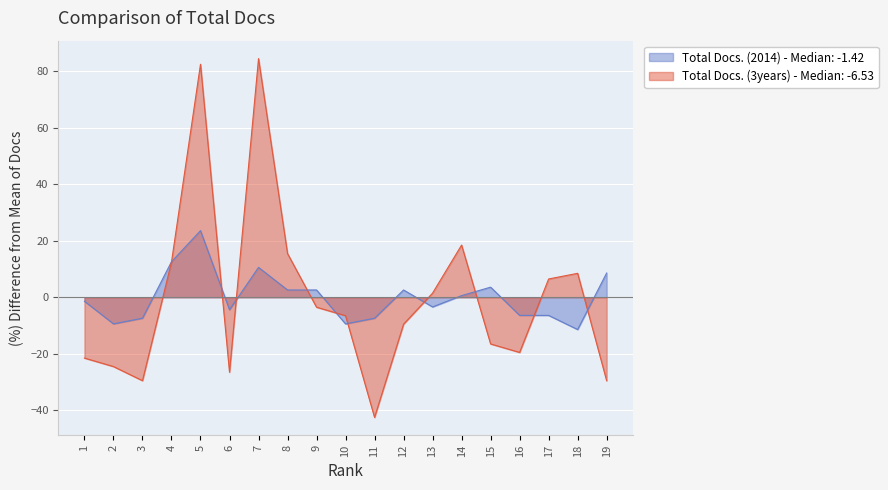

What is the total value across all series at 4?

25.1